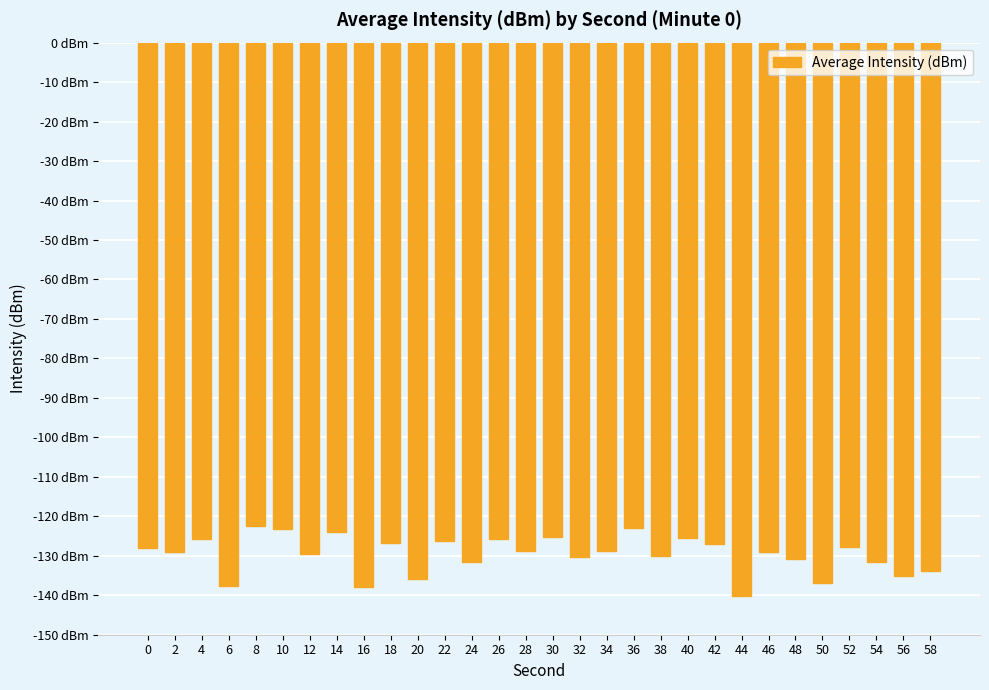

Are the bars grouped side by side (vs. stacked)?

No